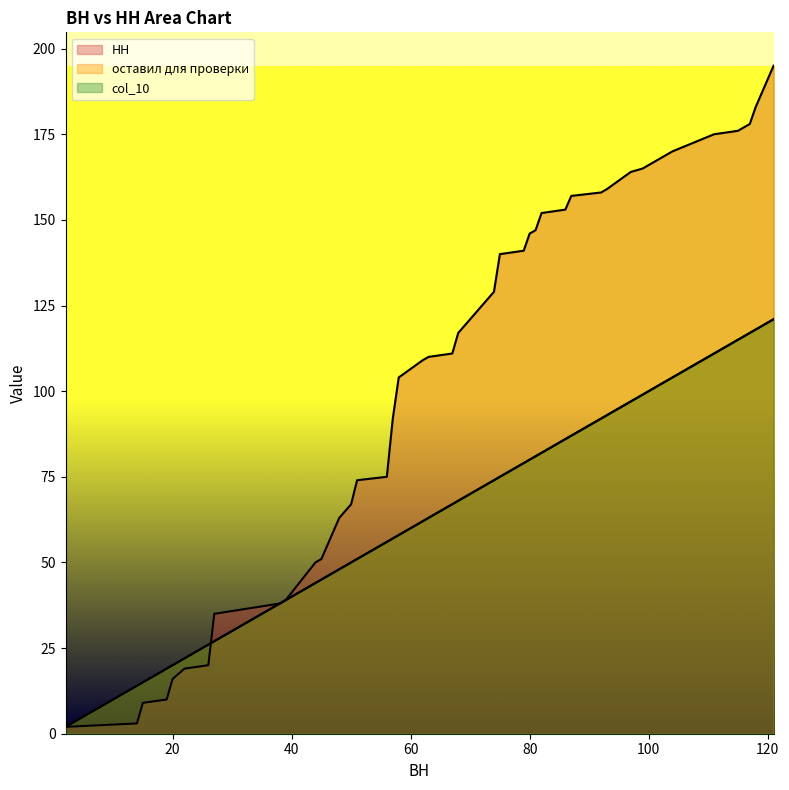

What are all the series names shown in the legend?

НН, оставил для проверки, col_10